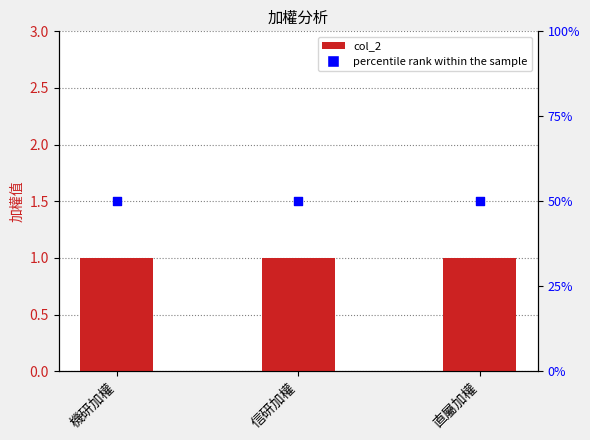

Which series reaches the minimum Y coordinate?

col_2